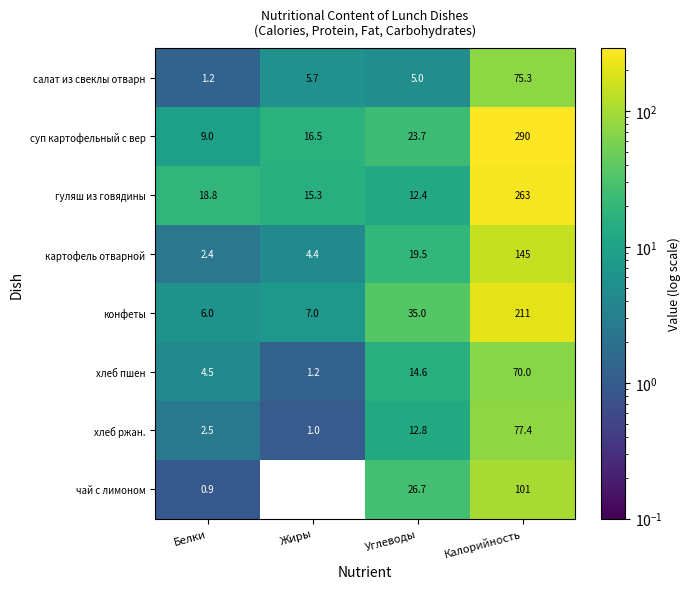

Count the number of categories in the chart.

4